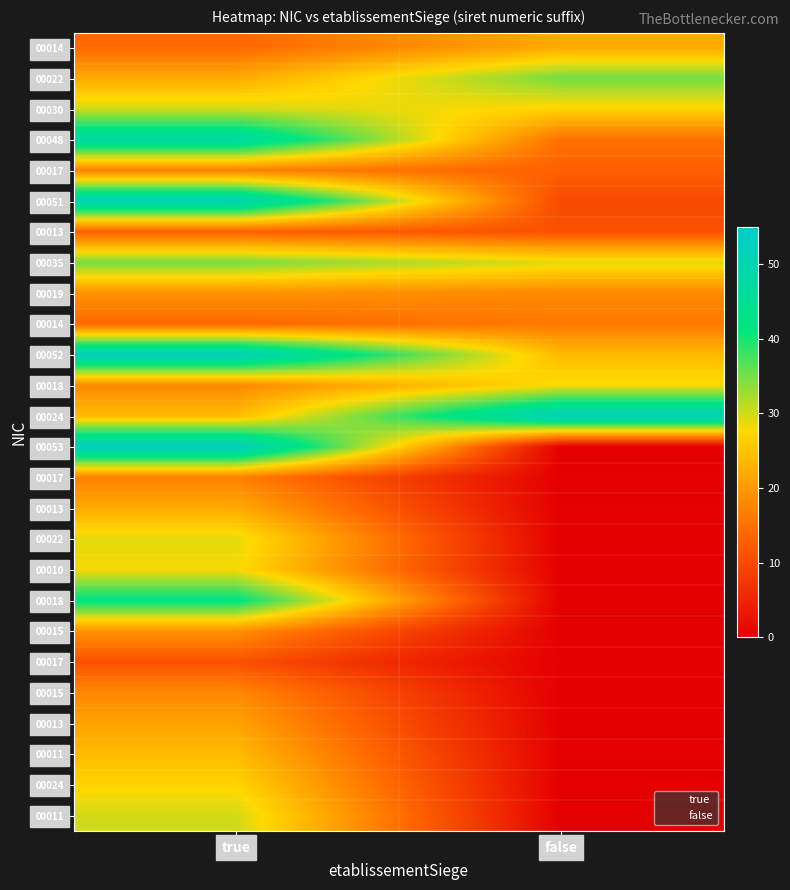

Which series has the widest spread of values?

false